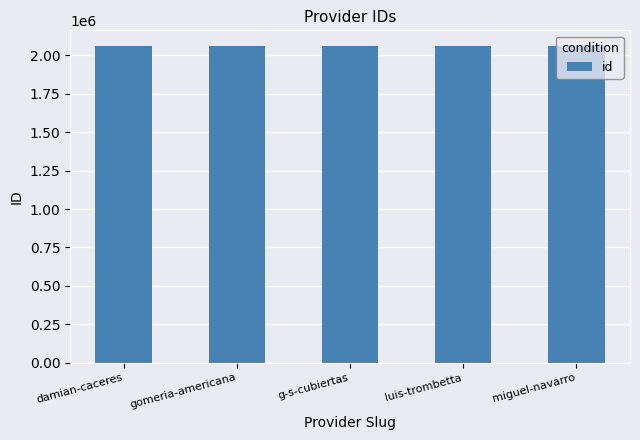

What is the maximum value shown in the chart?

2059646